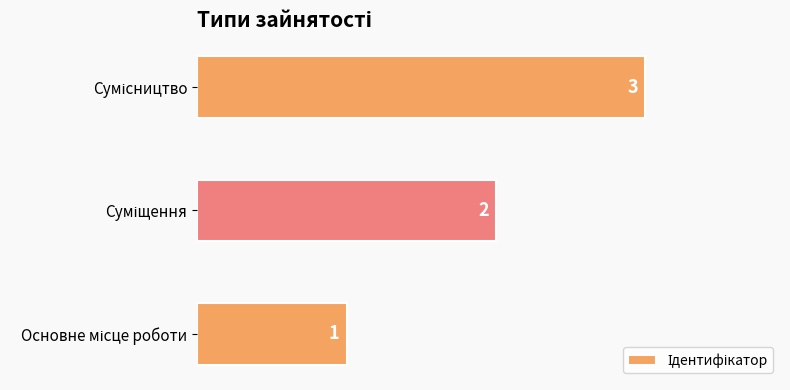

How many values are between 1 and 3?

3